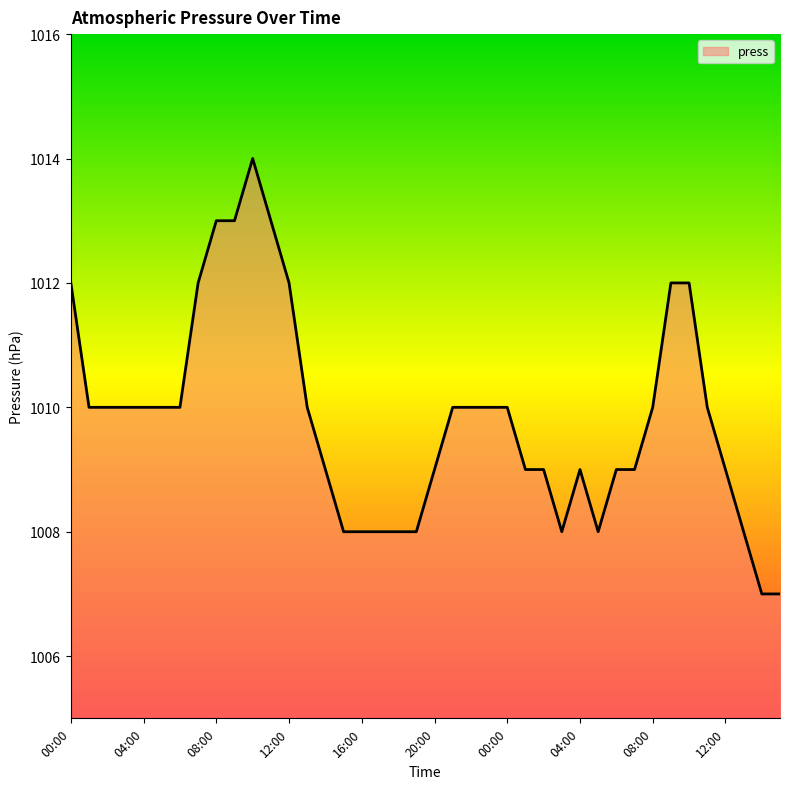

What is the maximum value shown in the chart?

1014